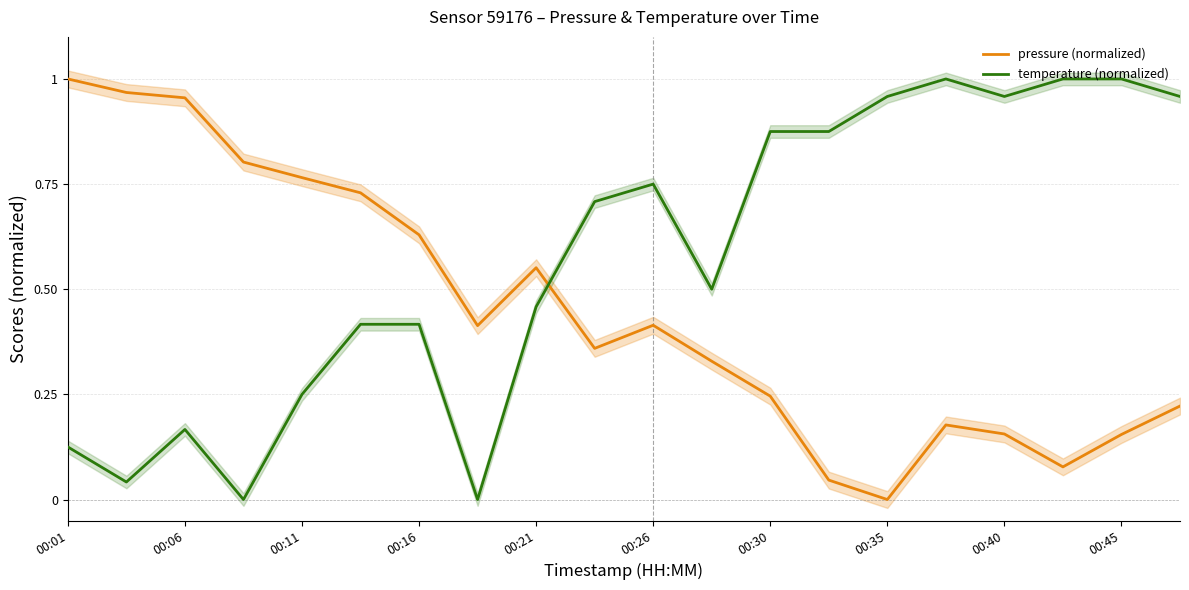

Does the chart have visible grid lines?

Yes